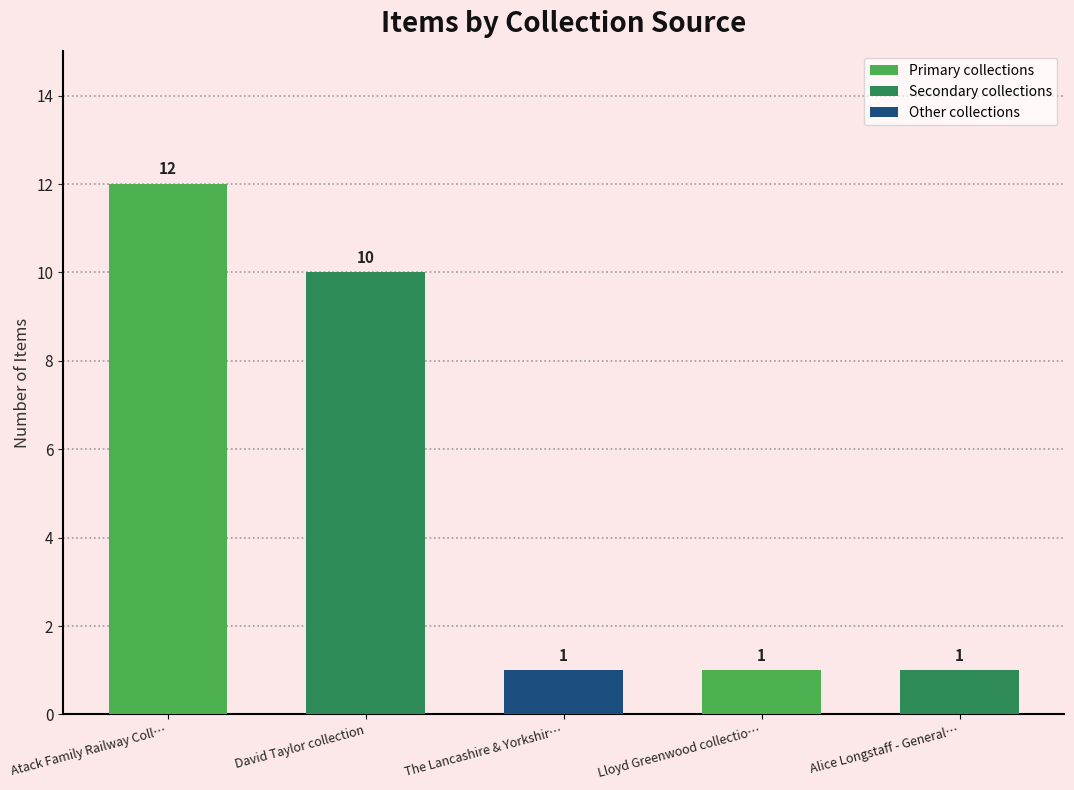

What is the sum of the values at Alice Longstaff - General… and David Taylor collection?

11